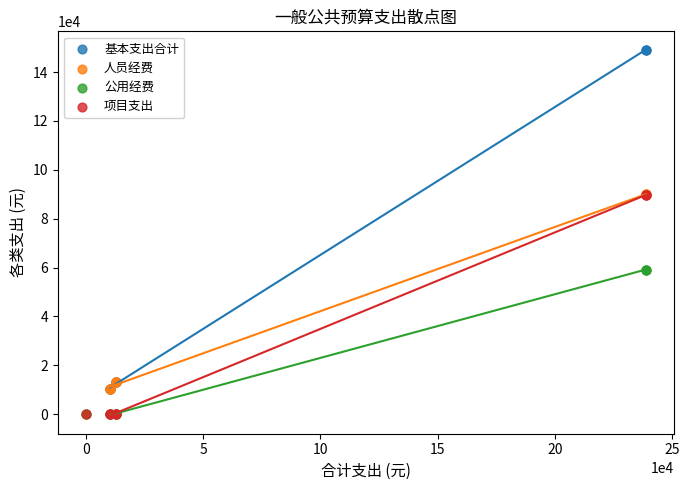

Which series has the widest spread of Y values?

基本支出合计